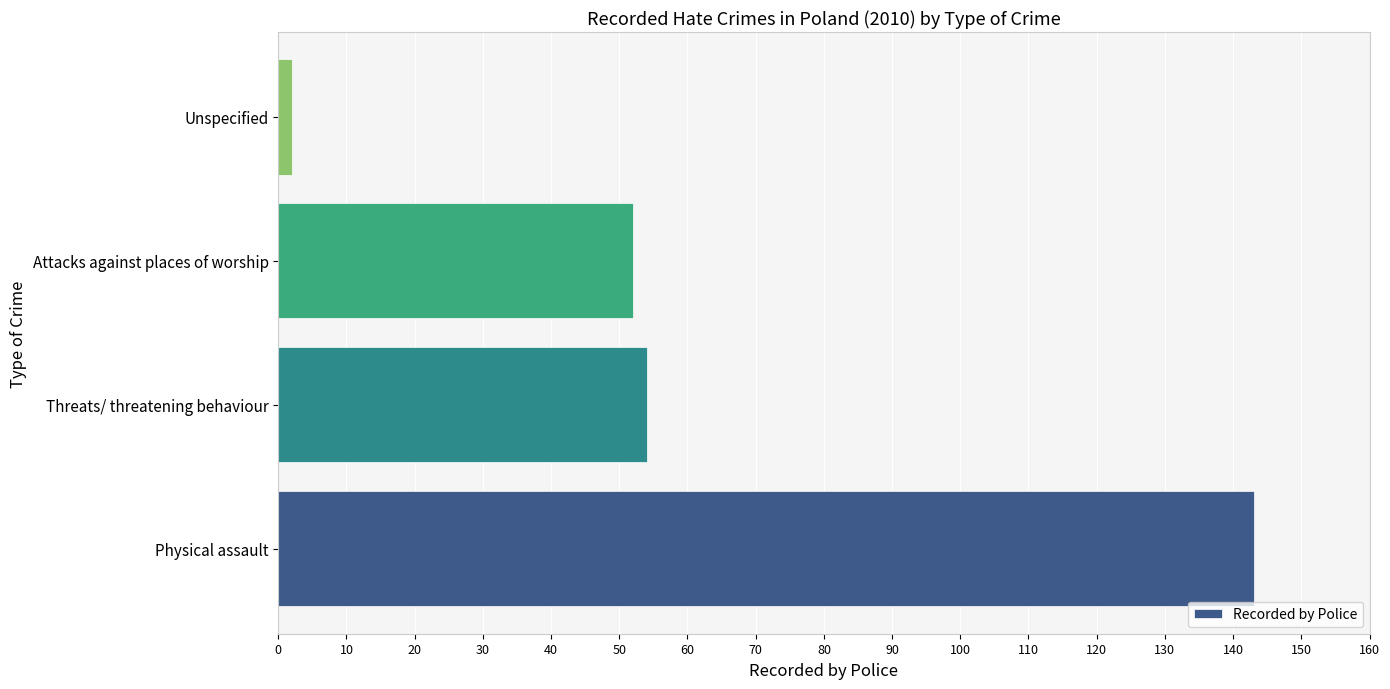

Does the chart contain stacked bars?

No